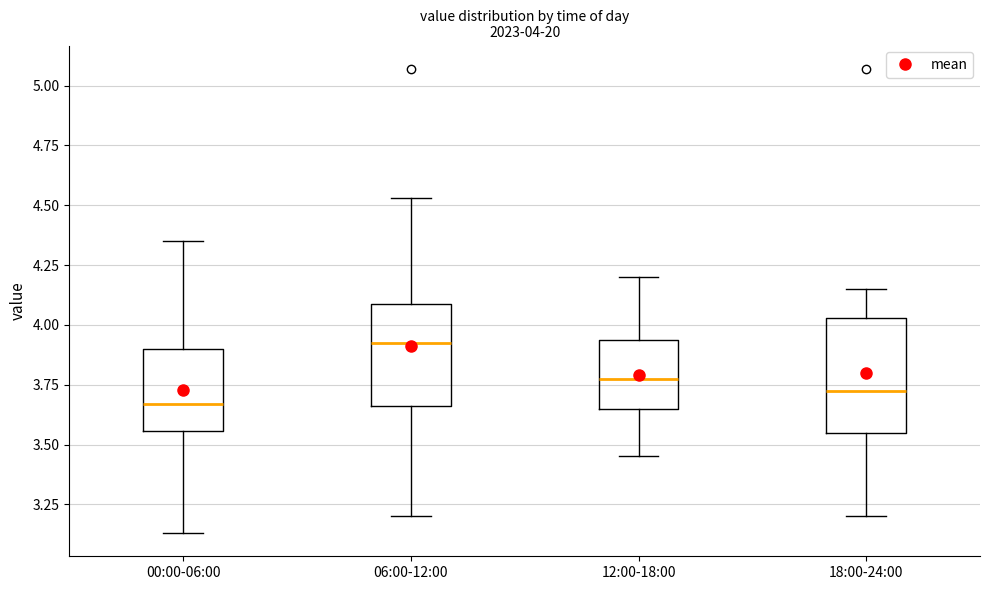

Comparing the boxes themselves (not the whiskers), which one is the tallest?

18:00-24:00